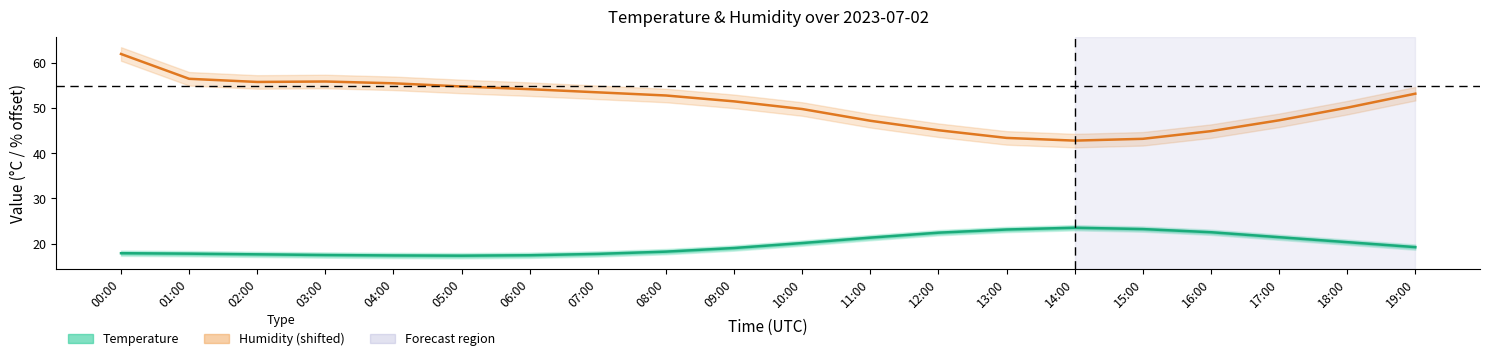

In Humidity (shifted −10 for scale), how many points are higher than both neighbors (excluding endpoints)?

1